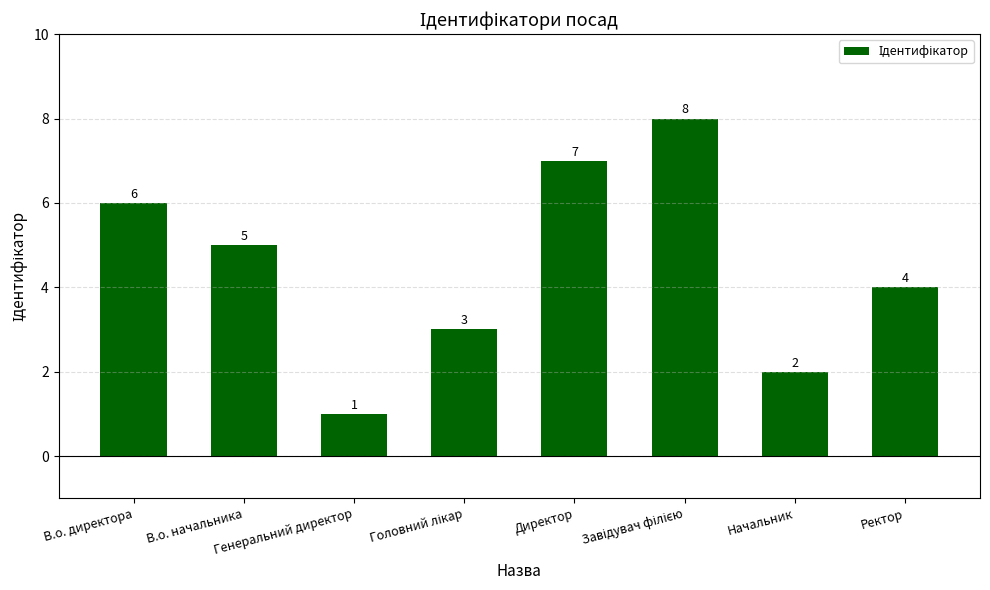

What is the label of the 5th bar from the left?

Директор